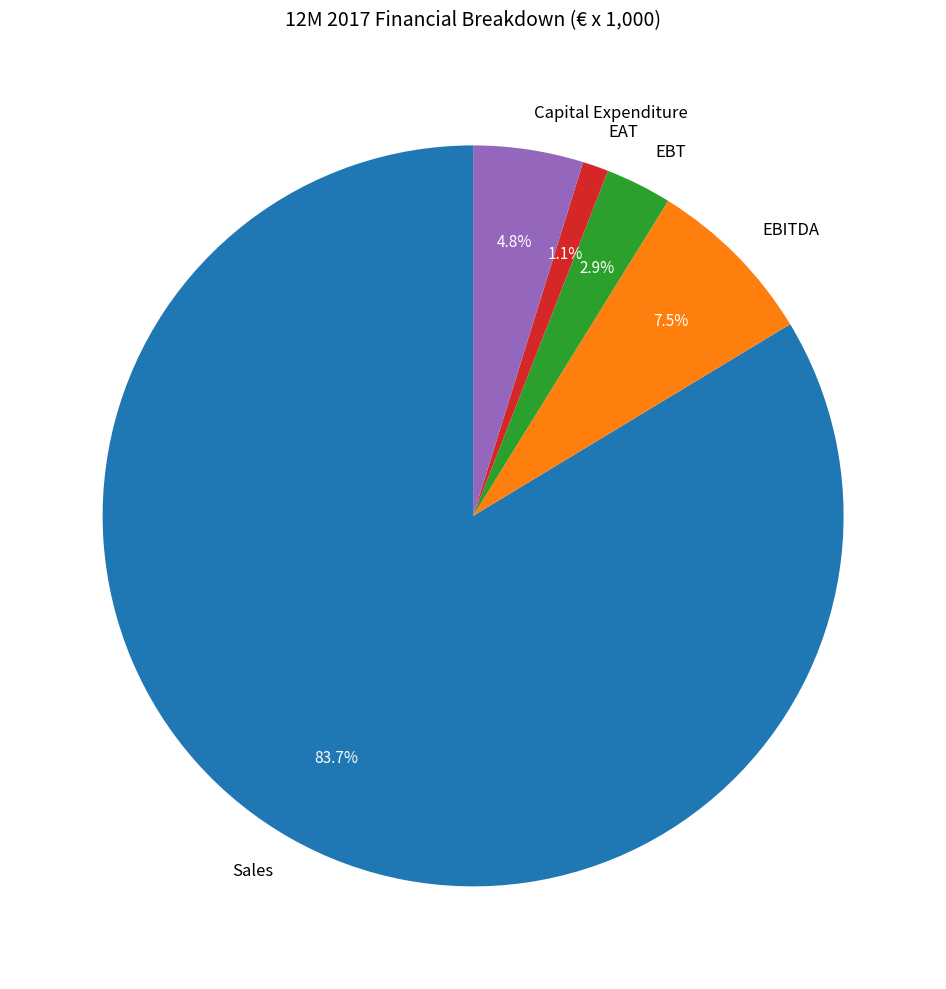

Between Sales and EBT, which is larger?

Sales